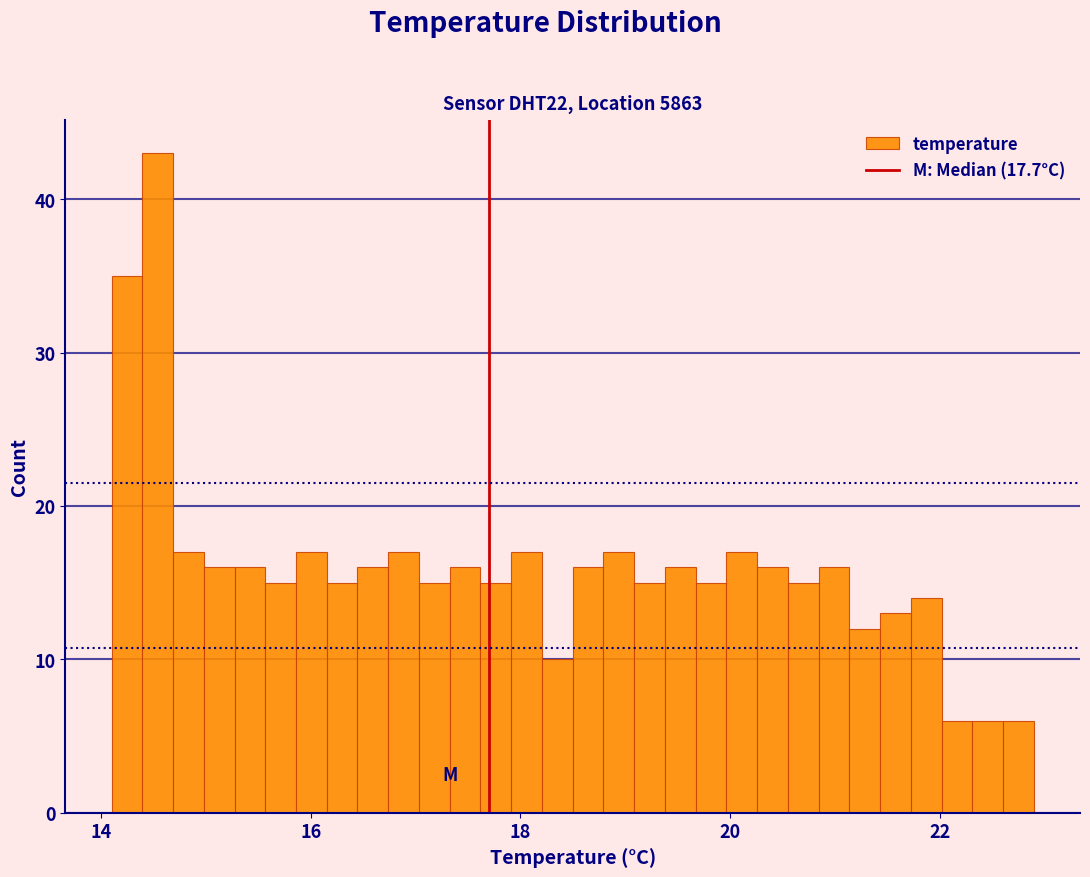

Around what value on the x-axis is the tallest bar? Give the approximate position of its centre, as read against the axis.

14.6